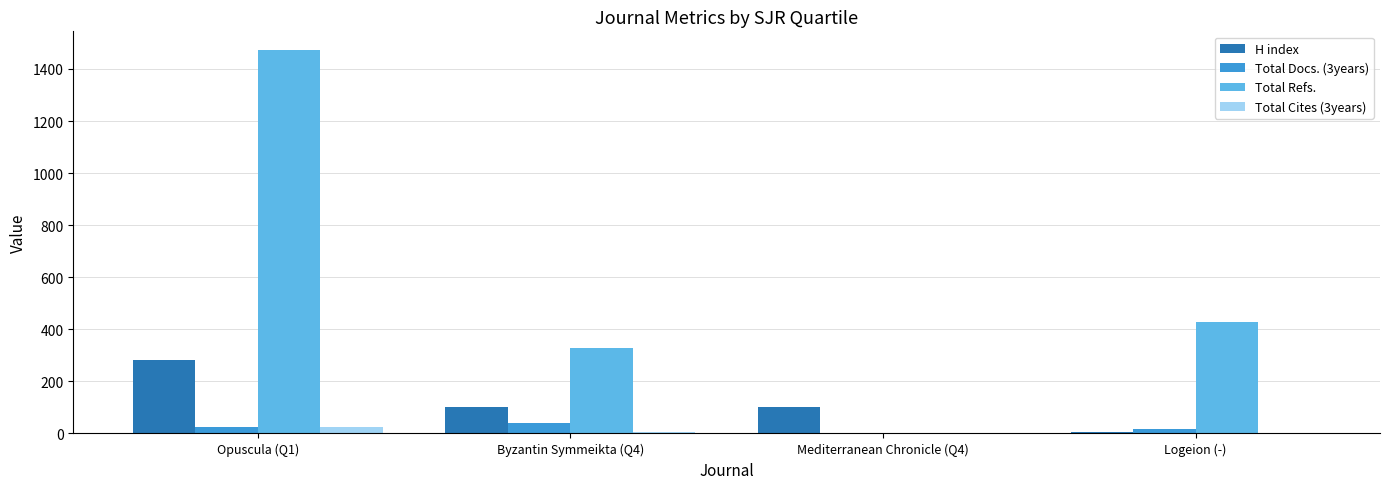

Which label corresponds to the largest value in the chart?

Opuscula (Q1)